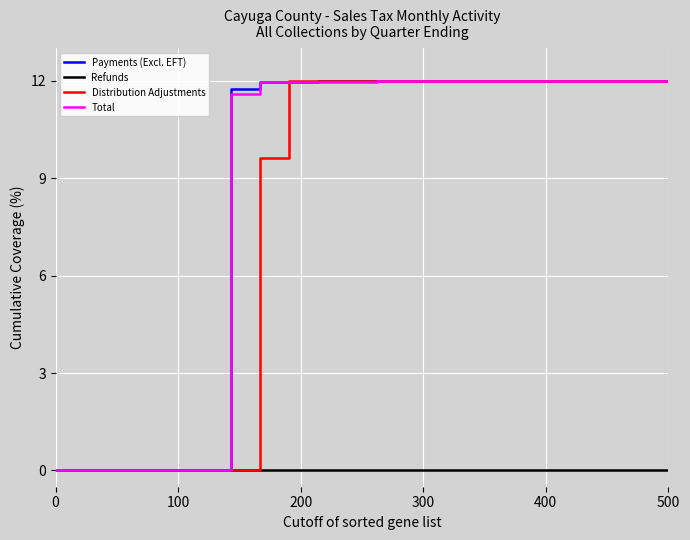

How many lines are shown in the chart?

4